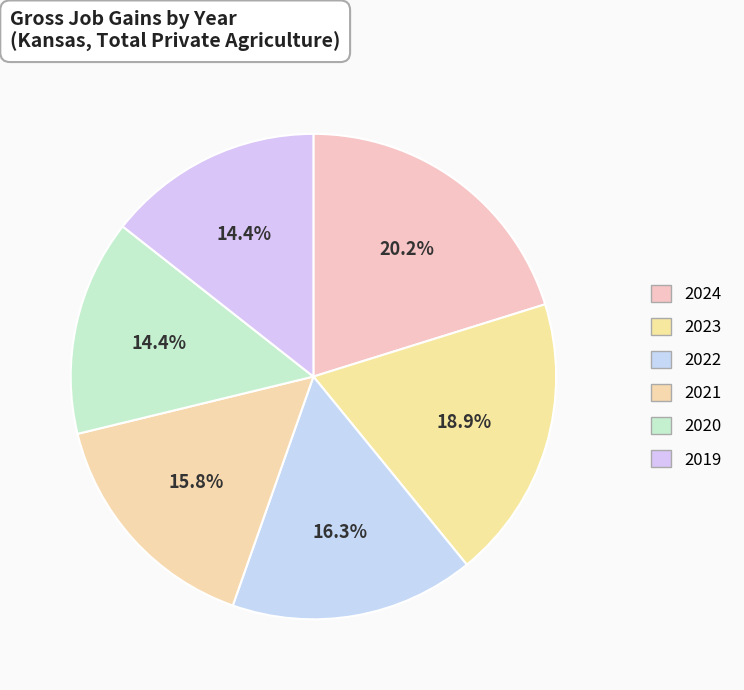

Approximately how many times larger is the value at 2021 compared to 2022?

1.0